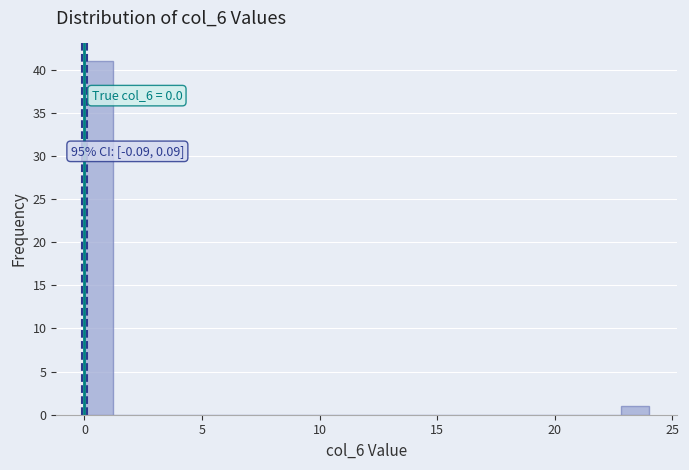

Around what value on the x-axis is the tallest bar? Give the approximate position of its centre, as read against the axis.

0.5